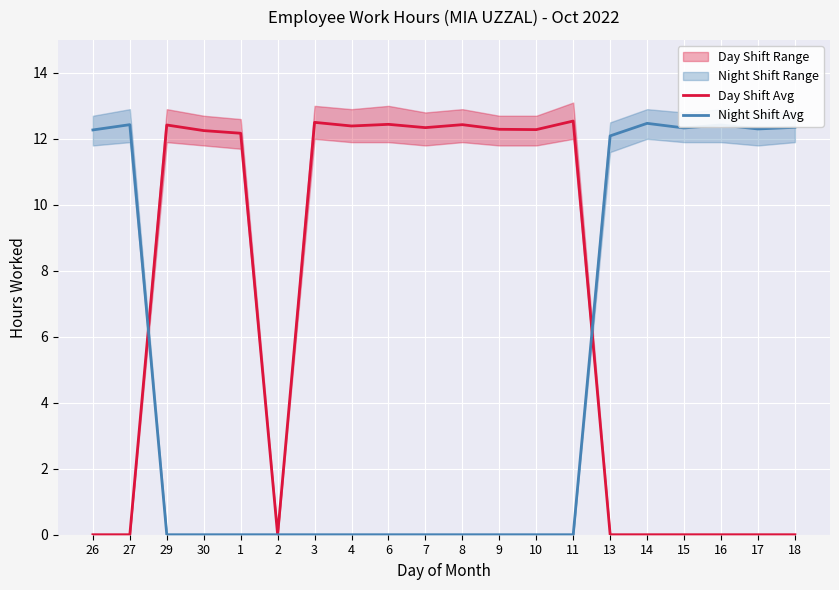

Where is the first local maximum for Night Shift Avg?

27